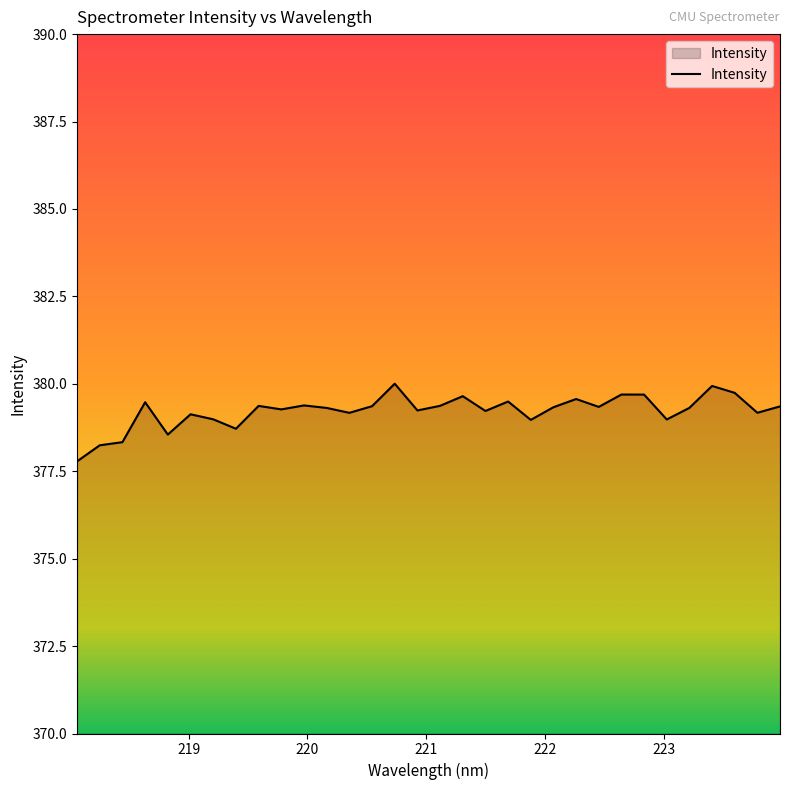

What is the maximum value shown in the chart?

380.0